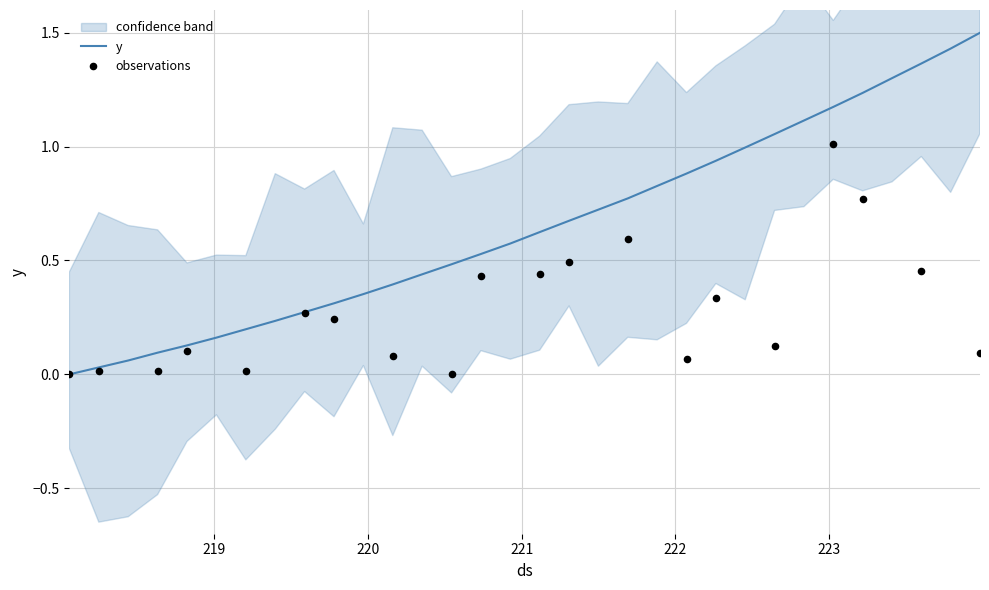

What is the highest value of the y series?

1.5